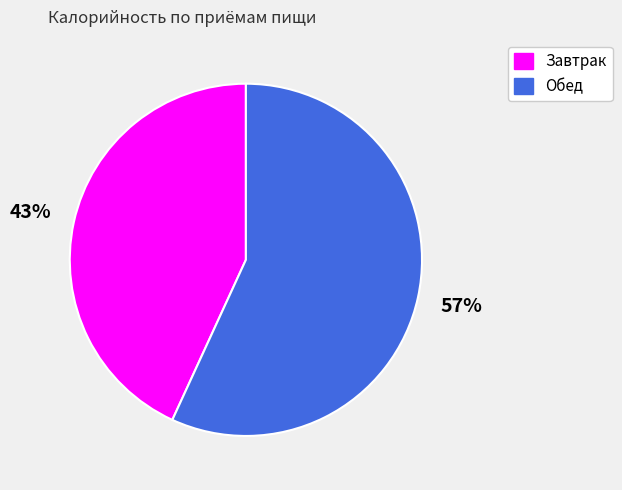

Is there any slice that represents more than half of the pie?

Yes